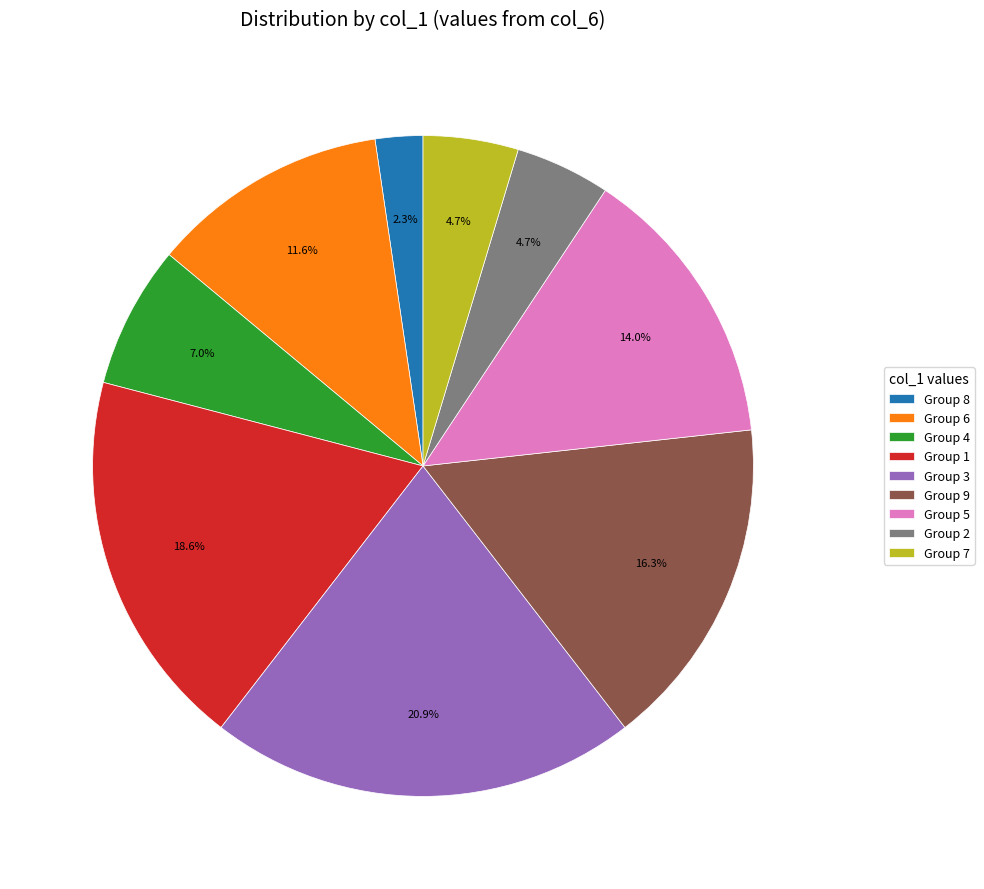

What is the smallest slice in the pie chart?

Group 8